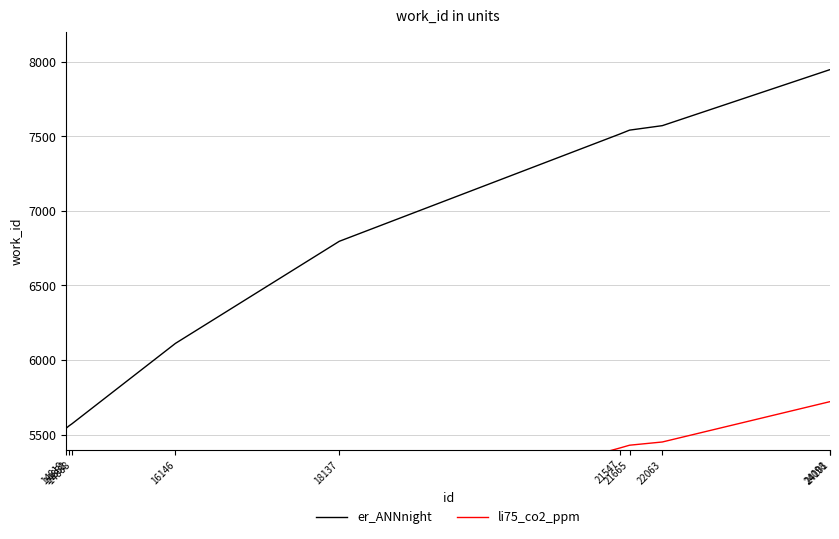

At which label is li75_co2_ppm closest to 4856?

18137